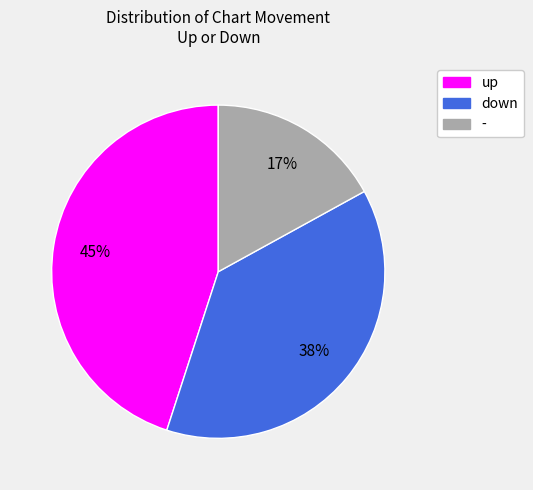

To the nearest percent, what portion does up represent?

45%